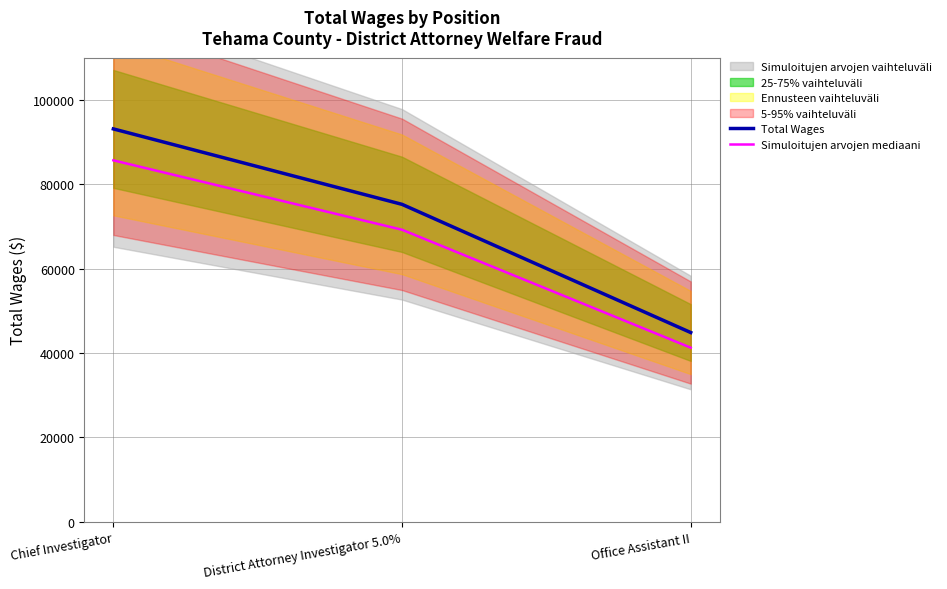

Reading left to right, what are all the values shown in this chart?

Total Wages: Chief Investigator=93120.0	District Attorney Investigator 5.0%=75239.0	Office Assistant II=44857.0
Simuloitujen arvojen mediaani: Chief Investigator=85670.4	District Attorney Investigator 5.0%=69219.9	Office Assistant II=41268.4